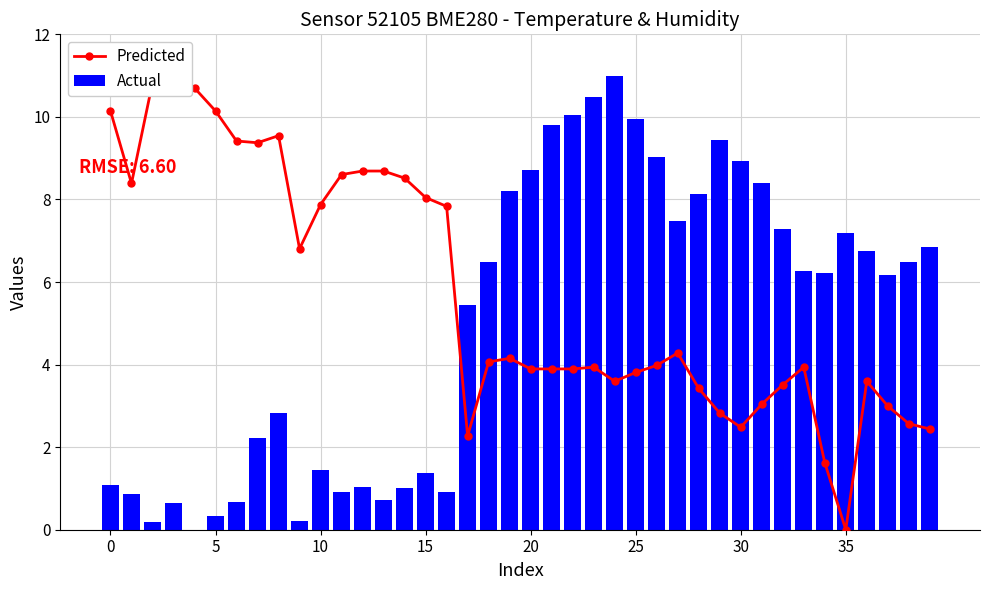

What is the average value of the Predicted series?

5.7